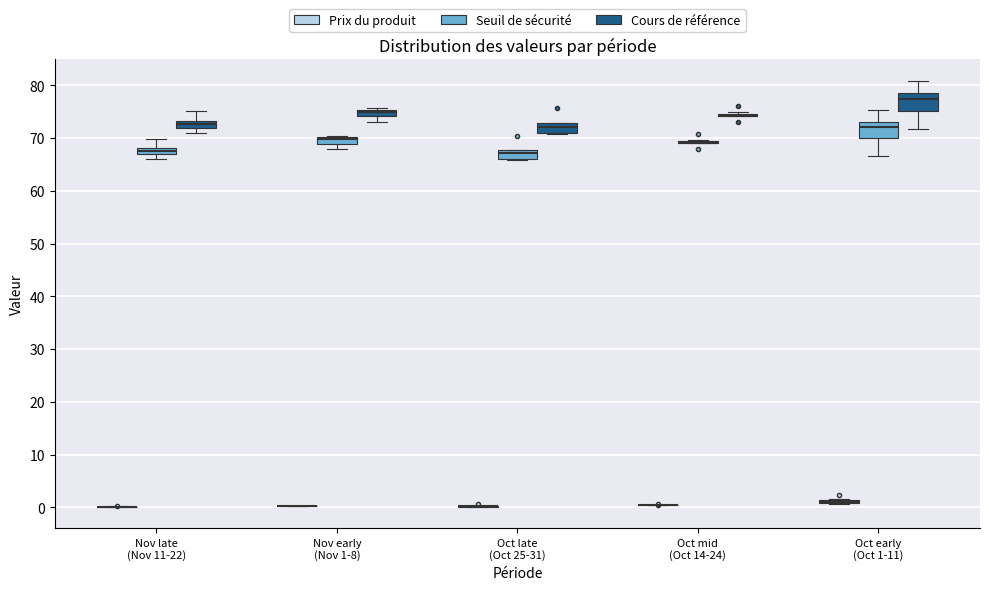

Where is the upper edge of the box for Nov early (Nov 1-8) (Seuil de sécurité) on the y-axis? The values are not printed on the chart, so give them approximately, as read against the axis.

70